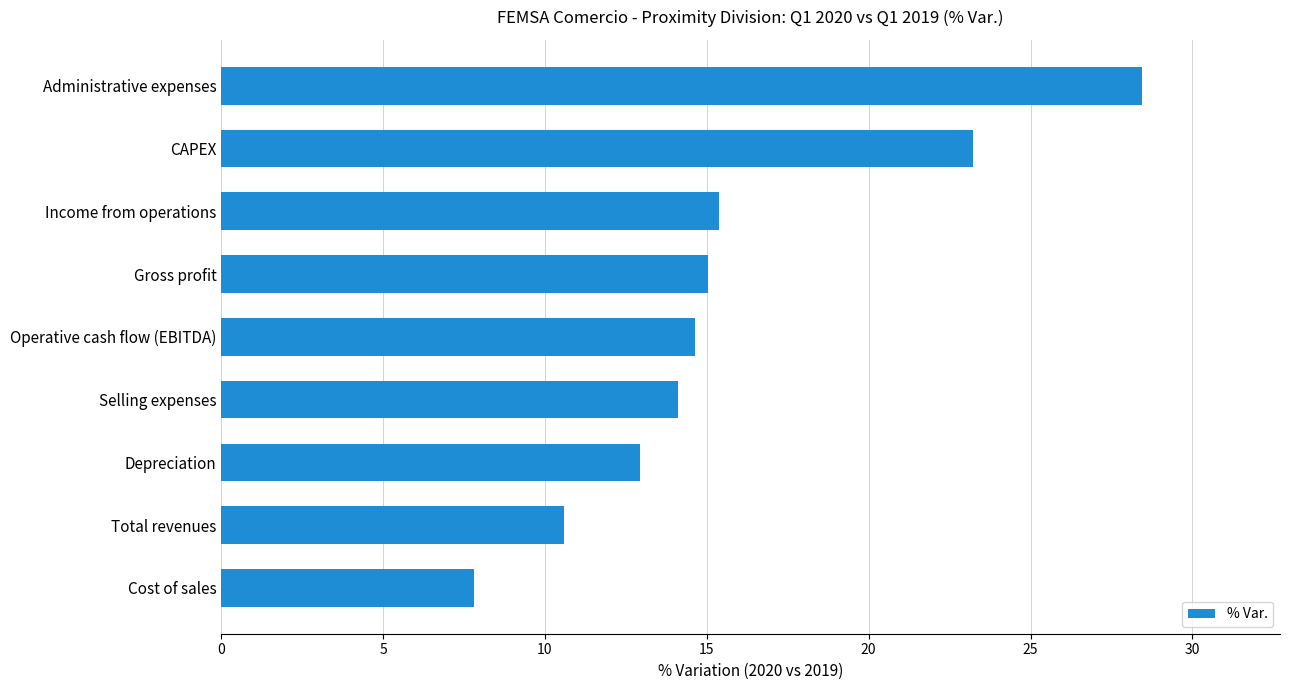

Reading top to bottom, transcribe all the data shown in this chart.

28.4	23.2	15.4	15.1	14.6	14.1	12.9	10.6	7.8